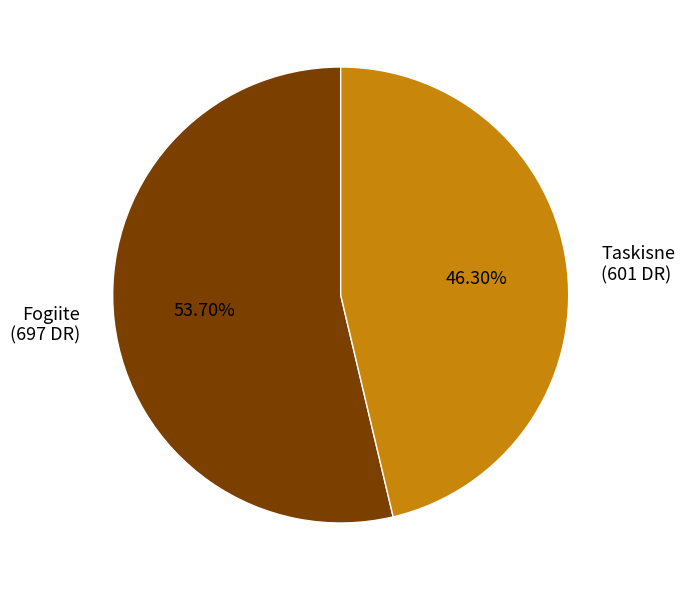

Count the number of slices in the pie.

2